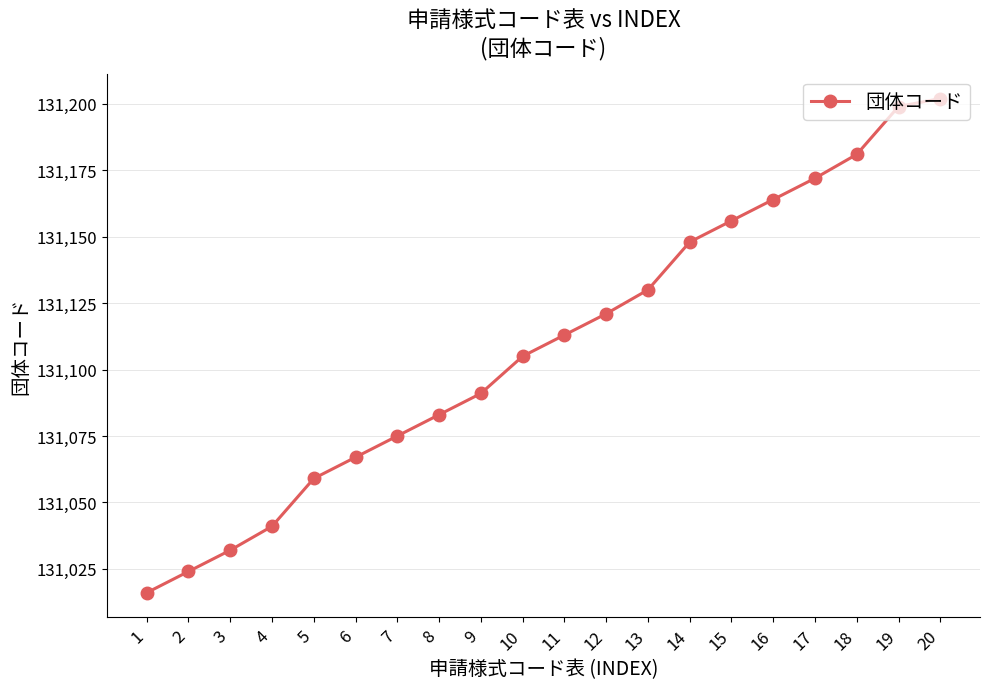

What is the sum of all values?

2622179